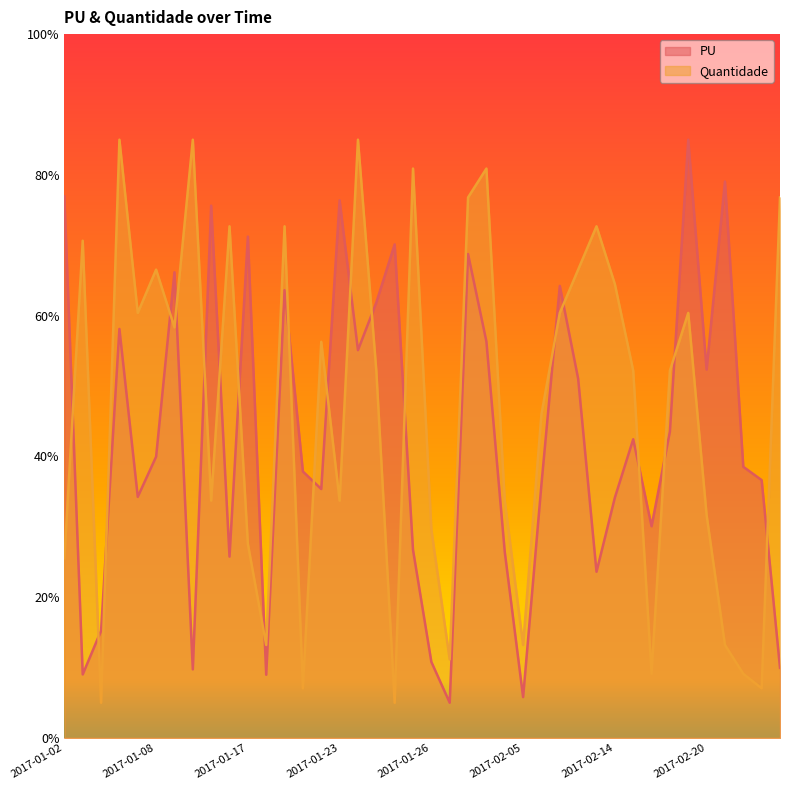

Is the value of PU at 2017-02-13 greater than the value of Quantidade at 2017-01-19?

No